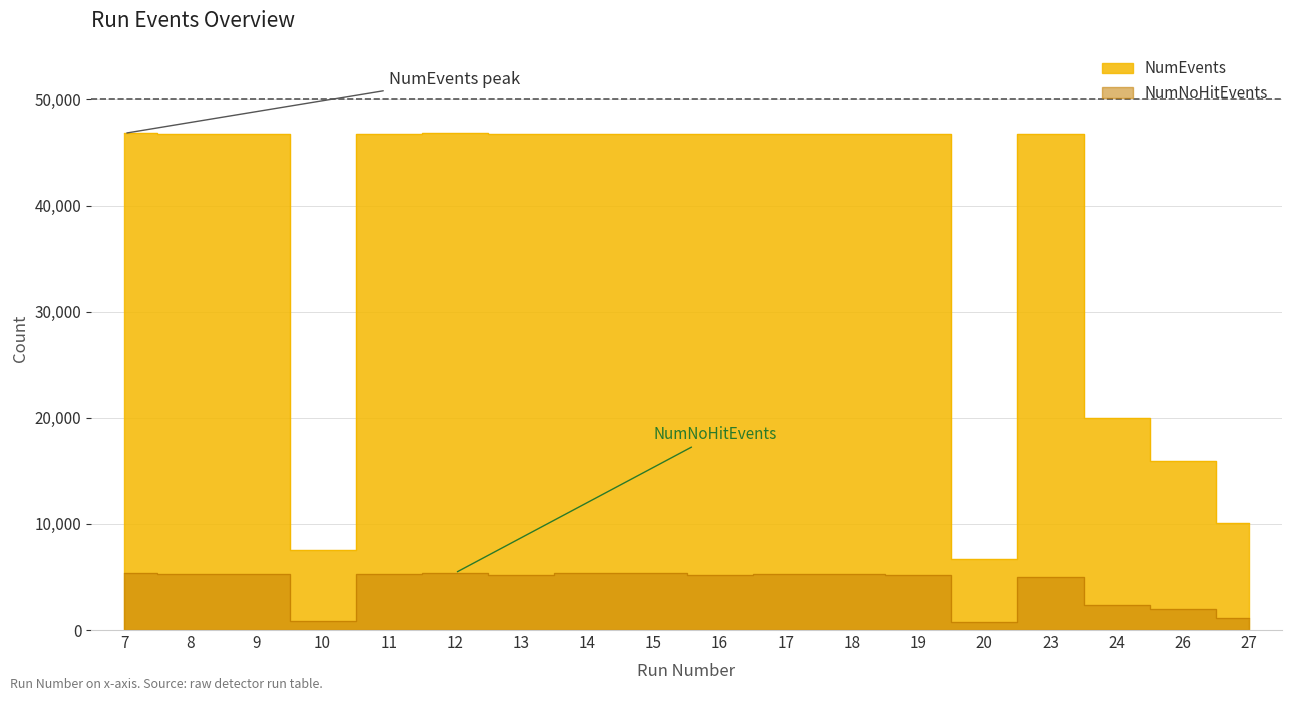

Reading right to left, list all the values displayed in this chart.

NumEvents: 10068	15910	20011	46732	6664	46753	46763	46779	46776	46717	46744	46762	46799	46754	7547	46760	46789	46803
NumNoHitEvents: 1178	2006	2330	5038	735	5162	5282	5234	5231	5351	5358	5214	5371	5274	834	5243	5270	5374